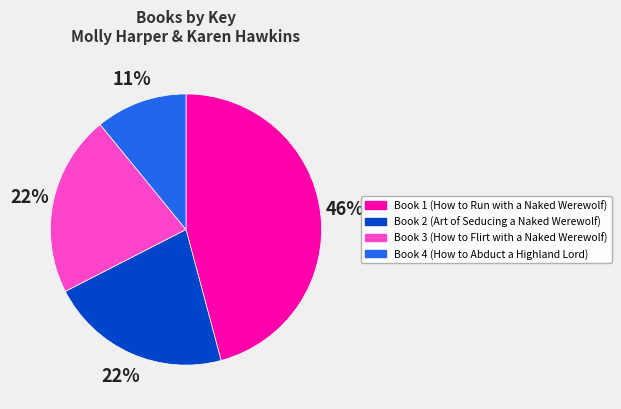

To the nearest percent, what is the difference between the largest and smallest slice percentages?

35%